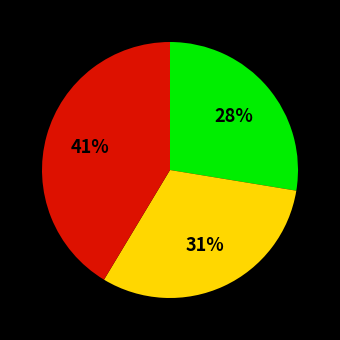

To the nearest percent, what is the average slice percentage?

33%